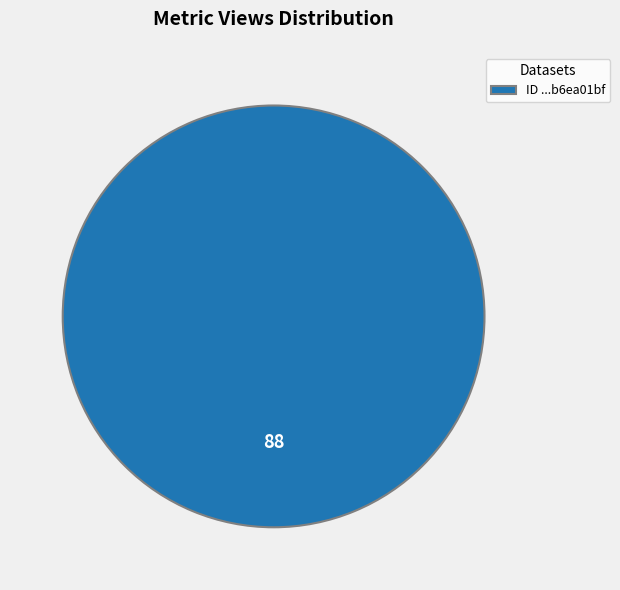

Rank the categories by value from lowest to highest.

ID ...b6ea01bf